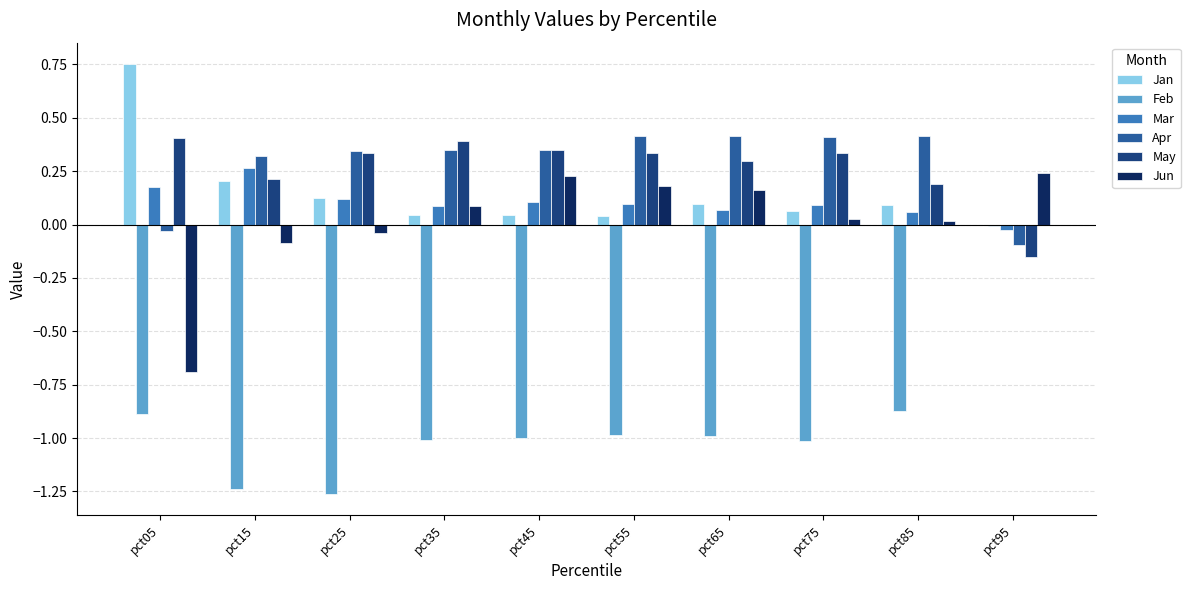

True or false: Apr has a value of 0.6 at pct65.

False